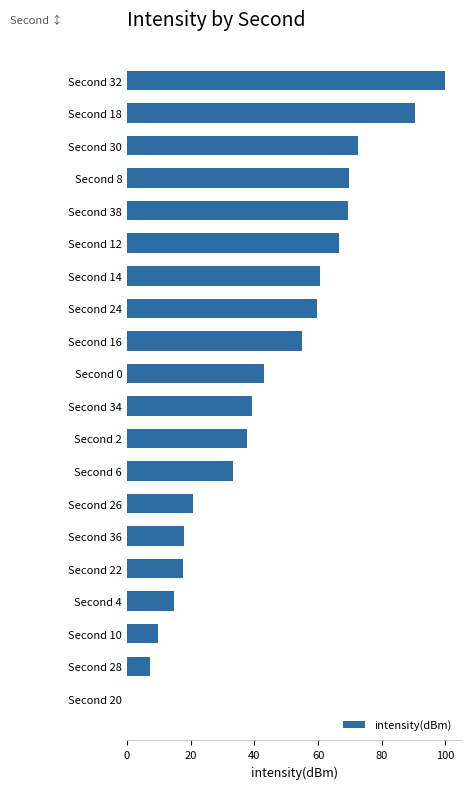

The value at Second 14 is 23.4. True or false?

False